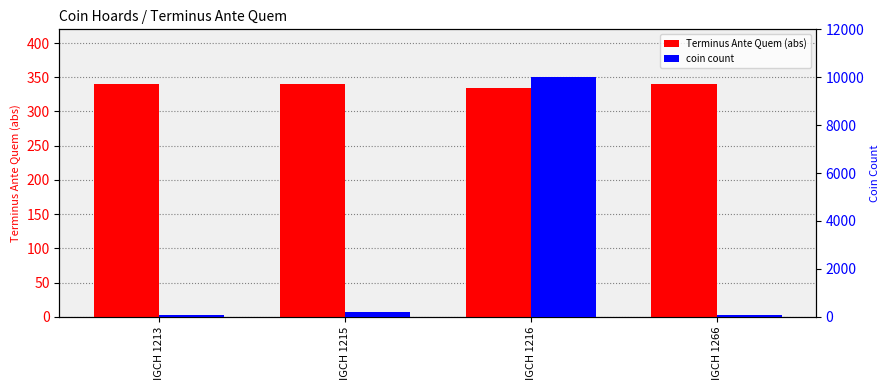

How many data points in Terminus Ante Quem (abs) are less than 340?

1